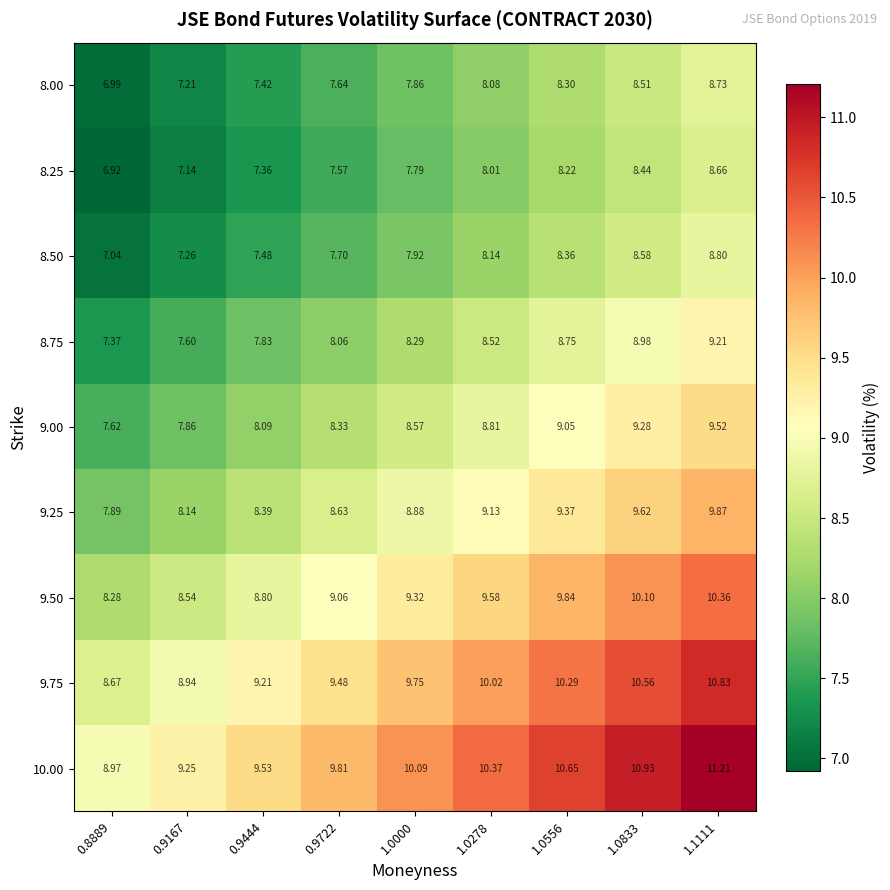

Which series has the widest spread of values?

10.00